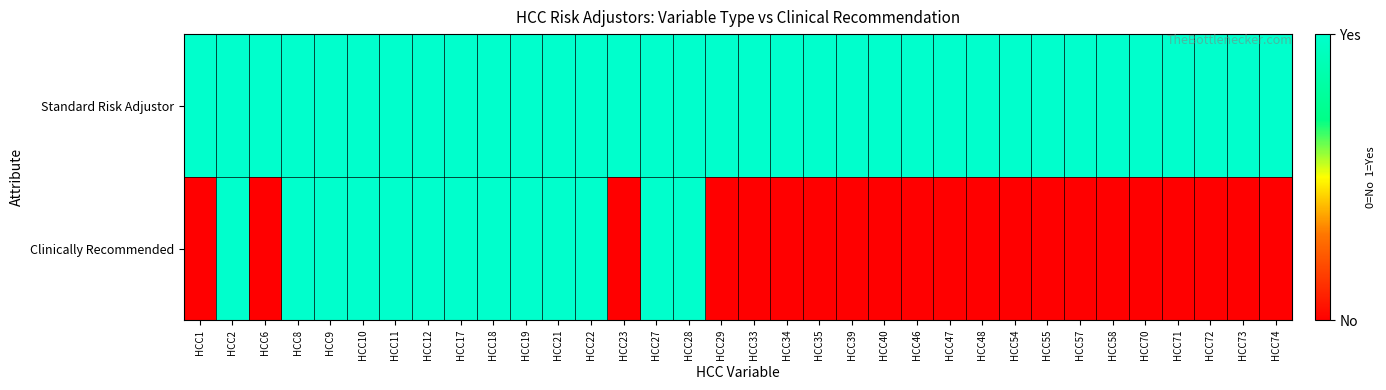

List the series in order of their overall mean, lowest first.

Clinically Recommended, Standard Risk Adjustor